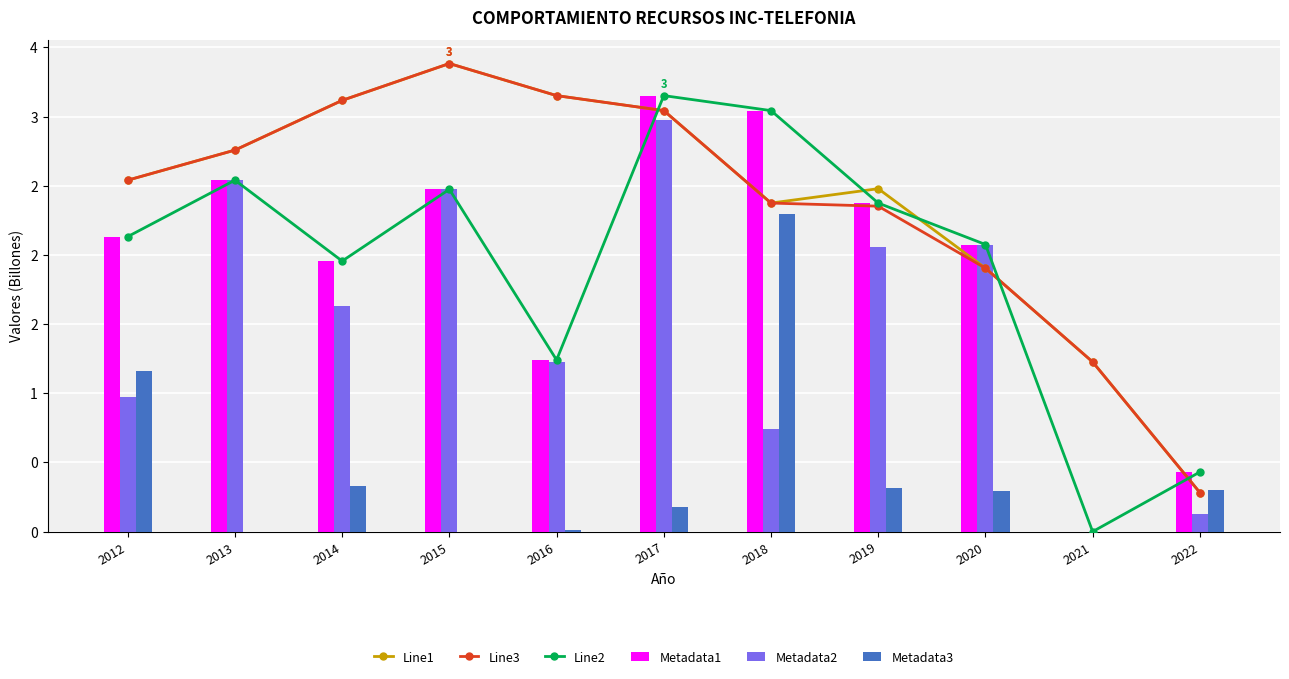

Which series has the widest spread of values?

Line2